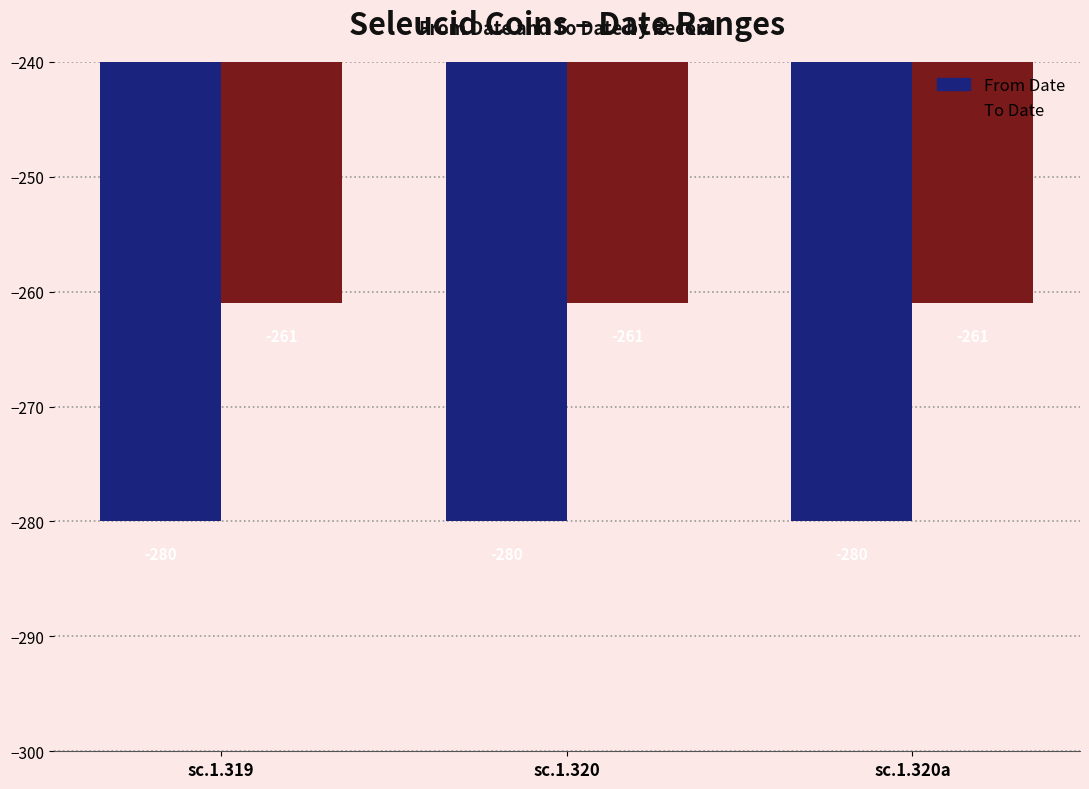

Is it true that To Date equals -360 at sc.1.319?

False